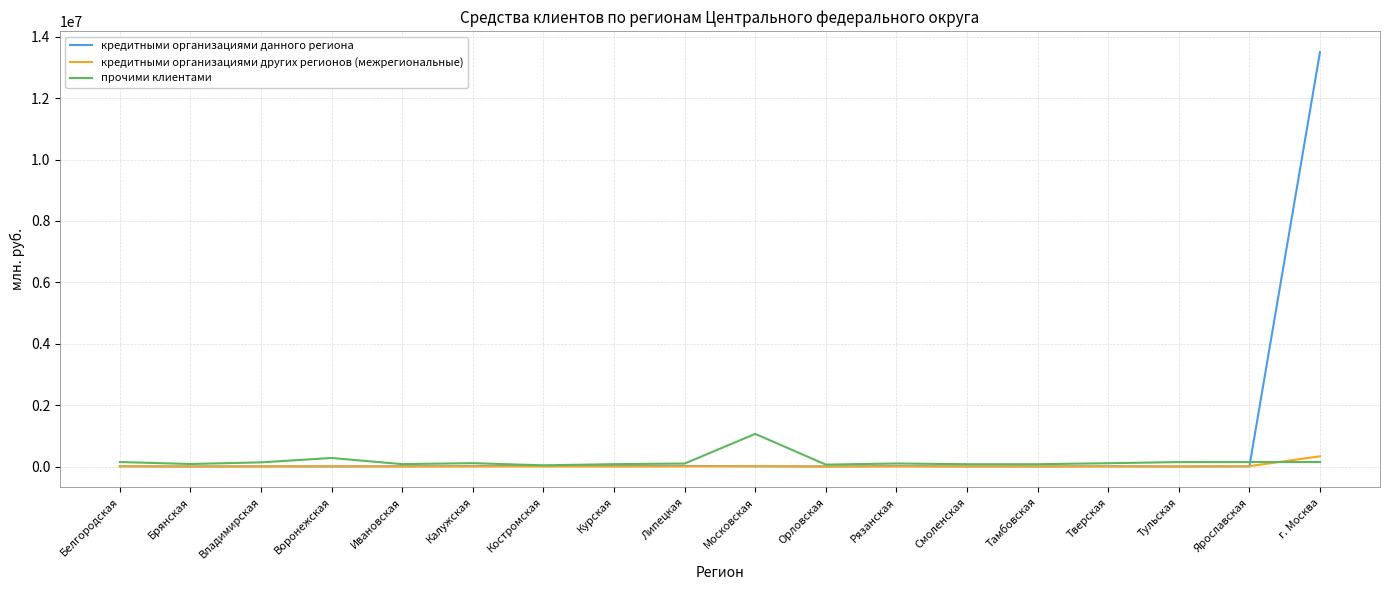

At which category is the sum across all series the highest?

г. Москва